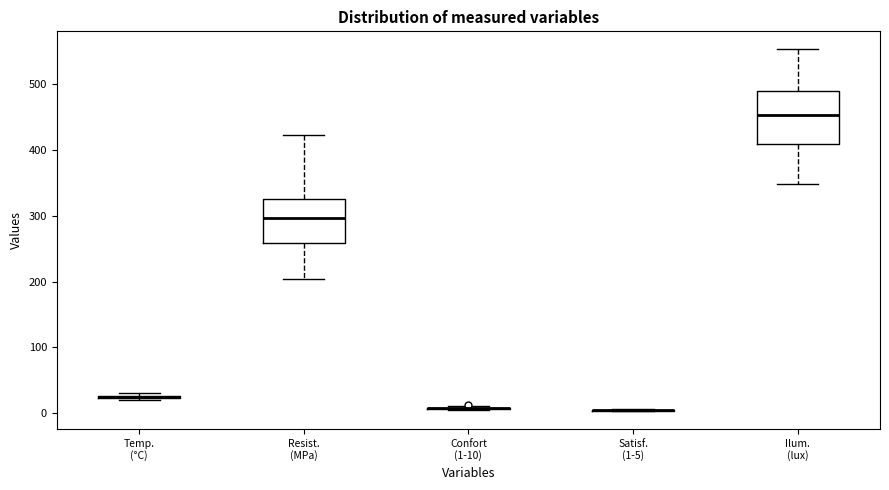

Comparing the boxes themselves (not the whiskers), which one is the tallest?

Ilum. (lux)